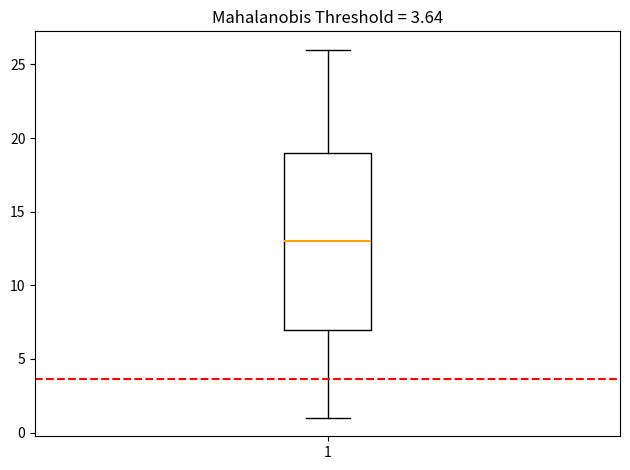

Read this box plot against the y-axis: the position of the median line, the range covered by the box, and the ends of both whiskers. The values are not printed on the chart, so give them approximately, as read against the axis.

median 13, box 7 to 19, whiskers 1 to 26